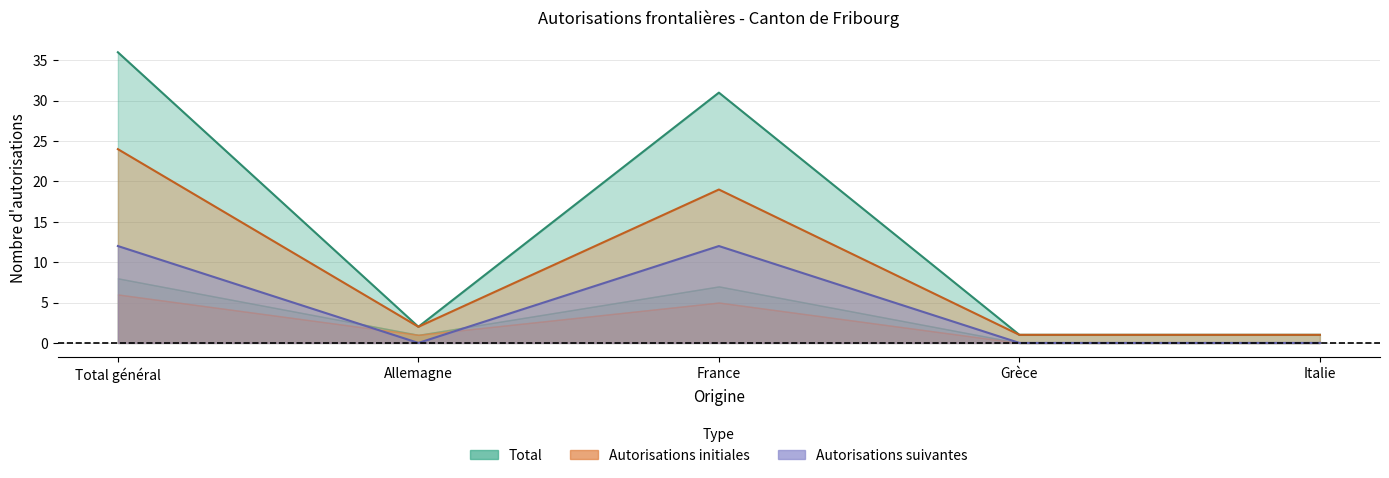

How many interior local valleys does the Suivantes line series have?

1